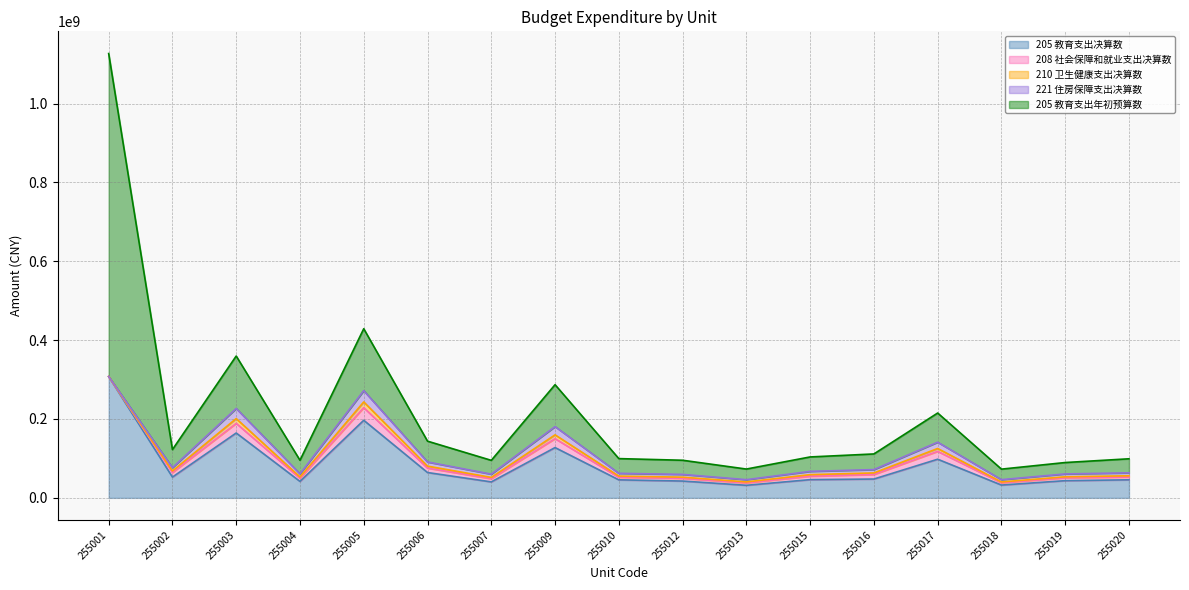

Rank the categories by 208 社会保障和就业支出决算数 value from lowest to highest.

255001, 255018, 255013, 255010, 255012, 255020, 255019, 255004, 255007, 255015, 255006, 255016, 255002, 255017, 255009, 255003, 255005